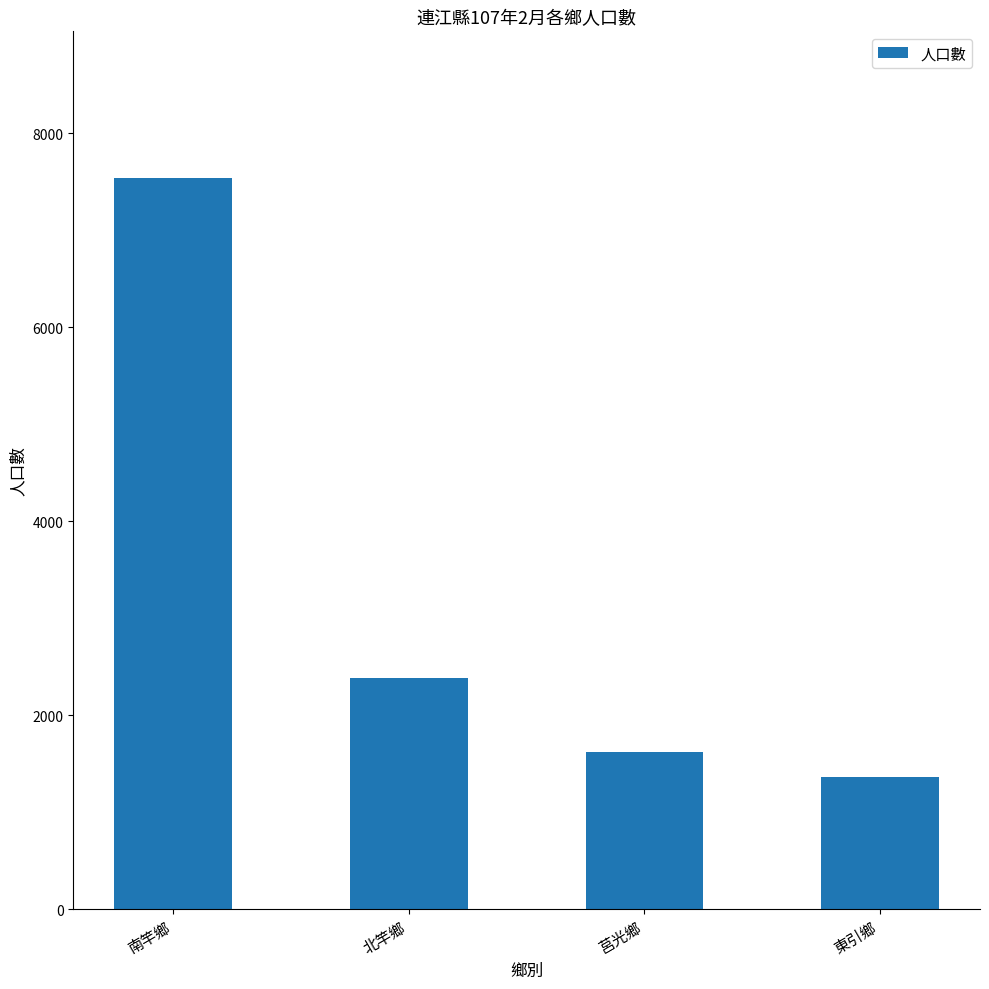

Does the chart contain any negative values?

No